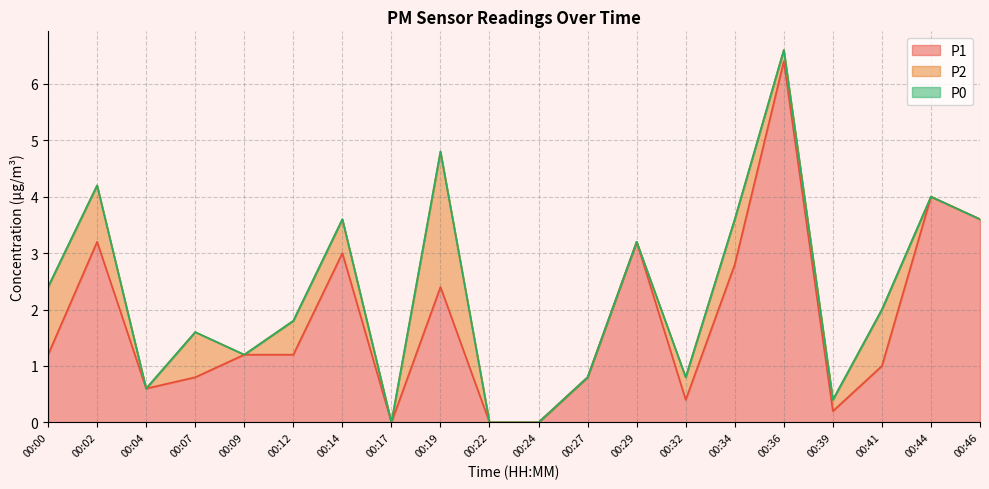

True or false: P2 and P1 cross at least once.

False